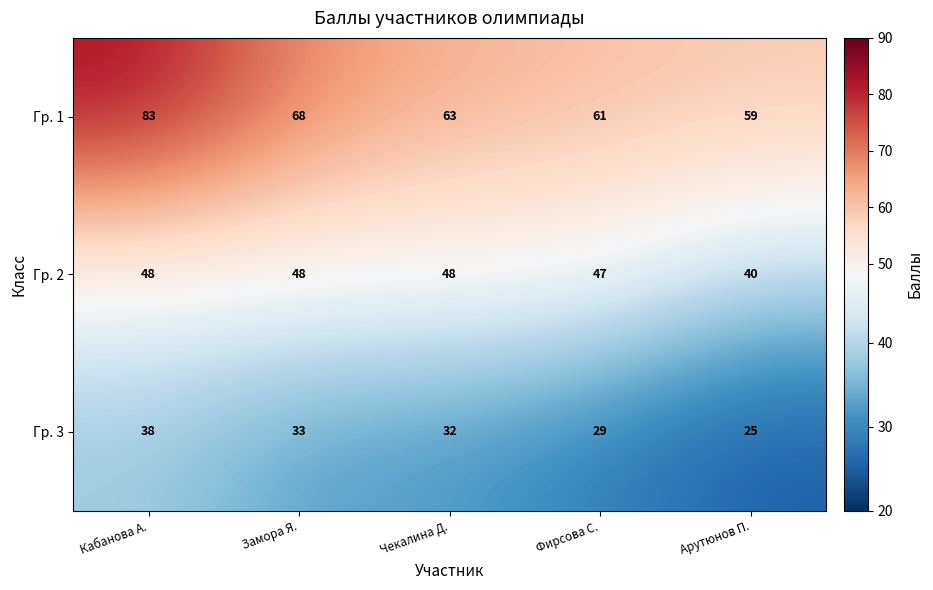

What is the average value of the Гр. 3 series?

31